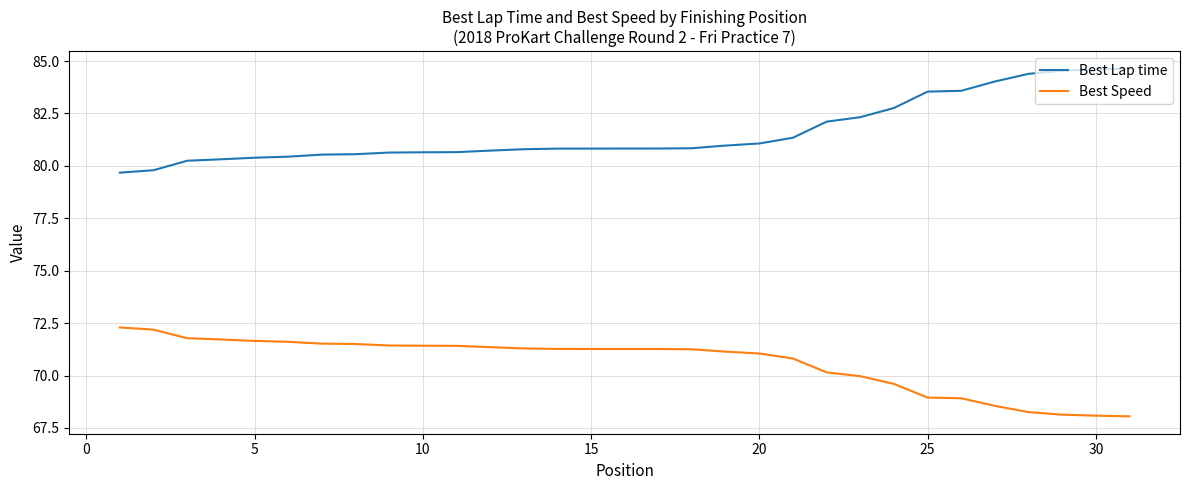

What is the difference between the maximum and minimum values in the Best Lap time series?

5.0